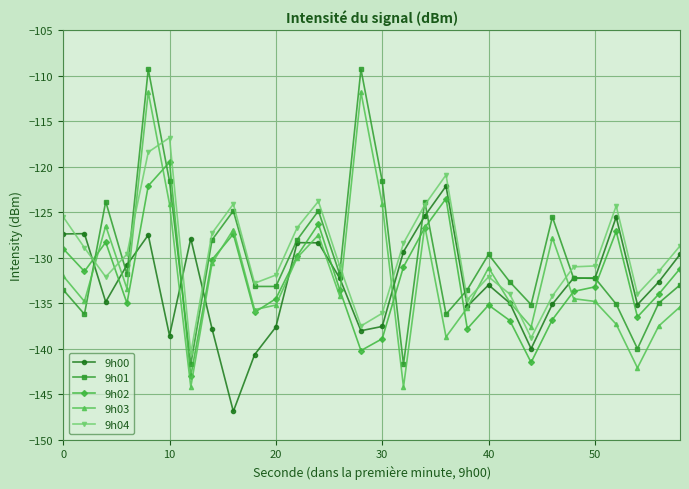

How many times do 9h02 and 9h01 cross each other?

8